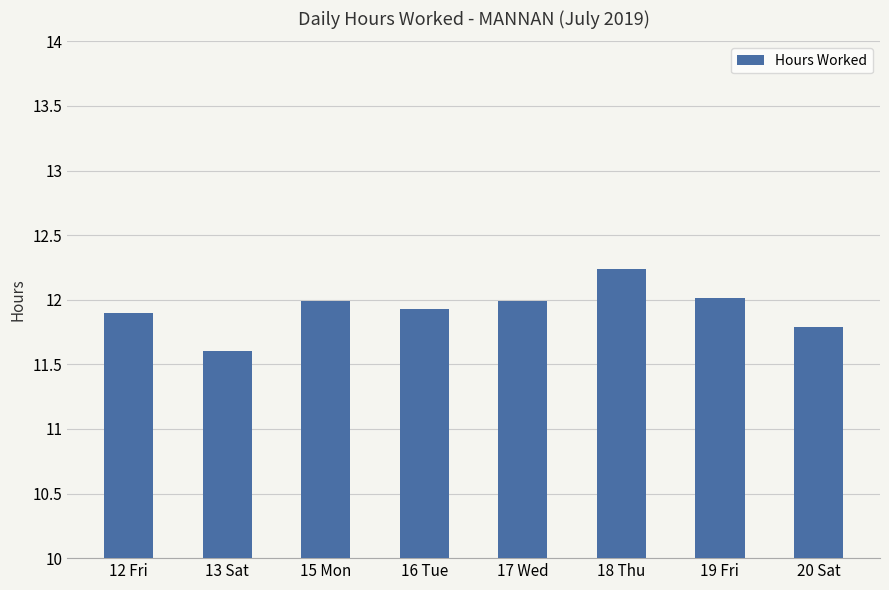

At which category does the chart reach its peak across all series?

18 Thu